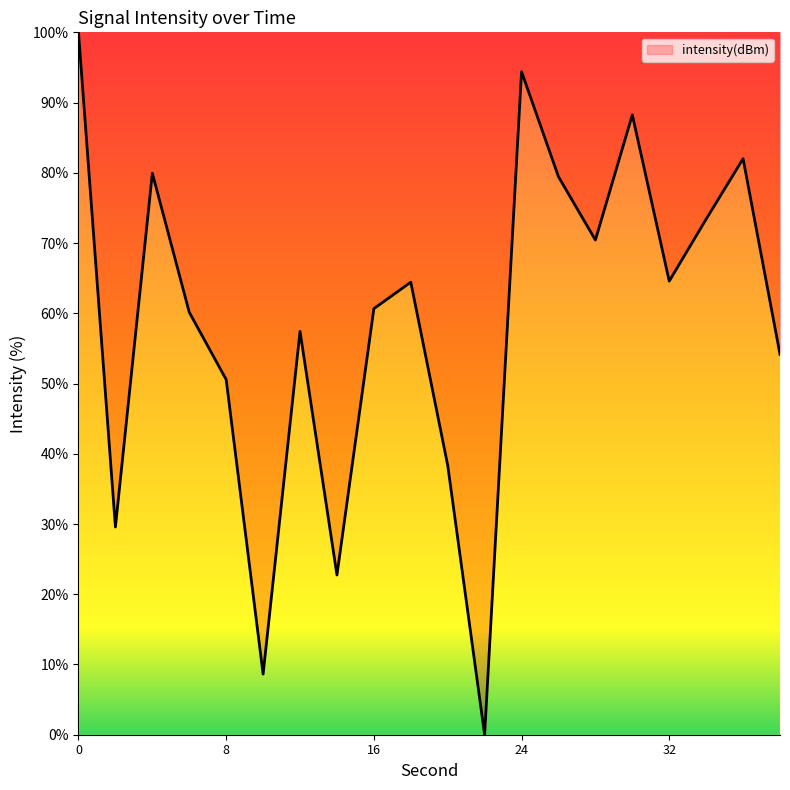

What is the difference between the maximum and minimum values?

100.0